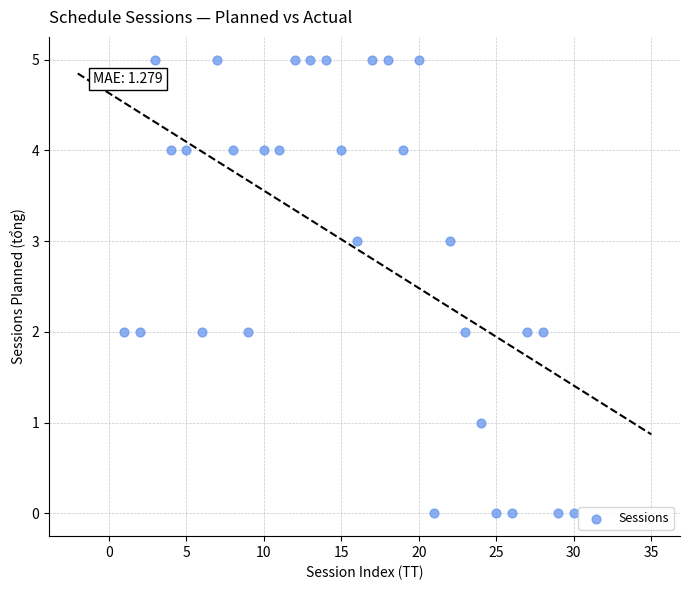

What is the range of X values (max minus min)?

29